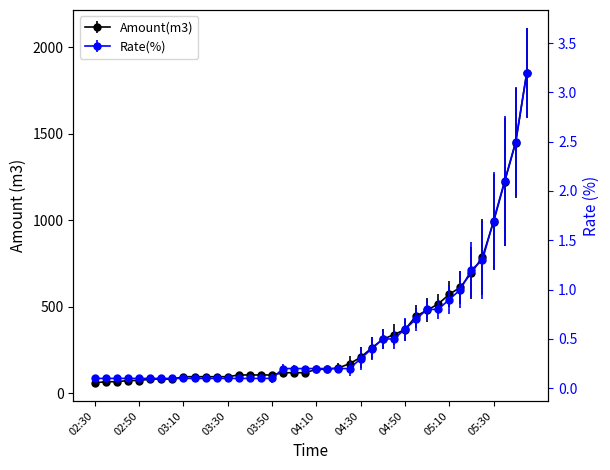

True or false: Amount(m3) has a value of 219.0 at 04:20.

False